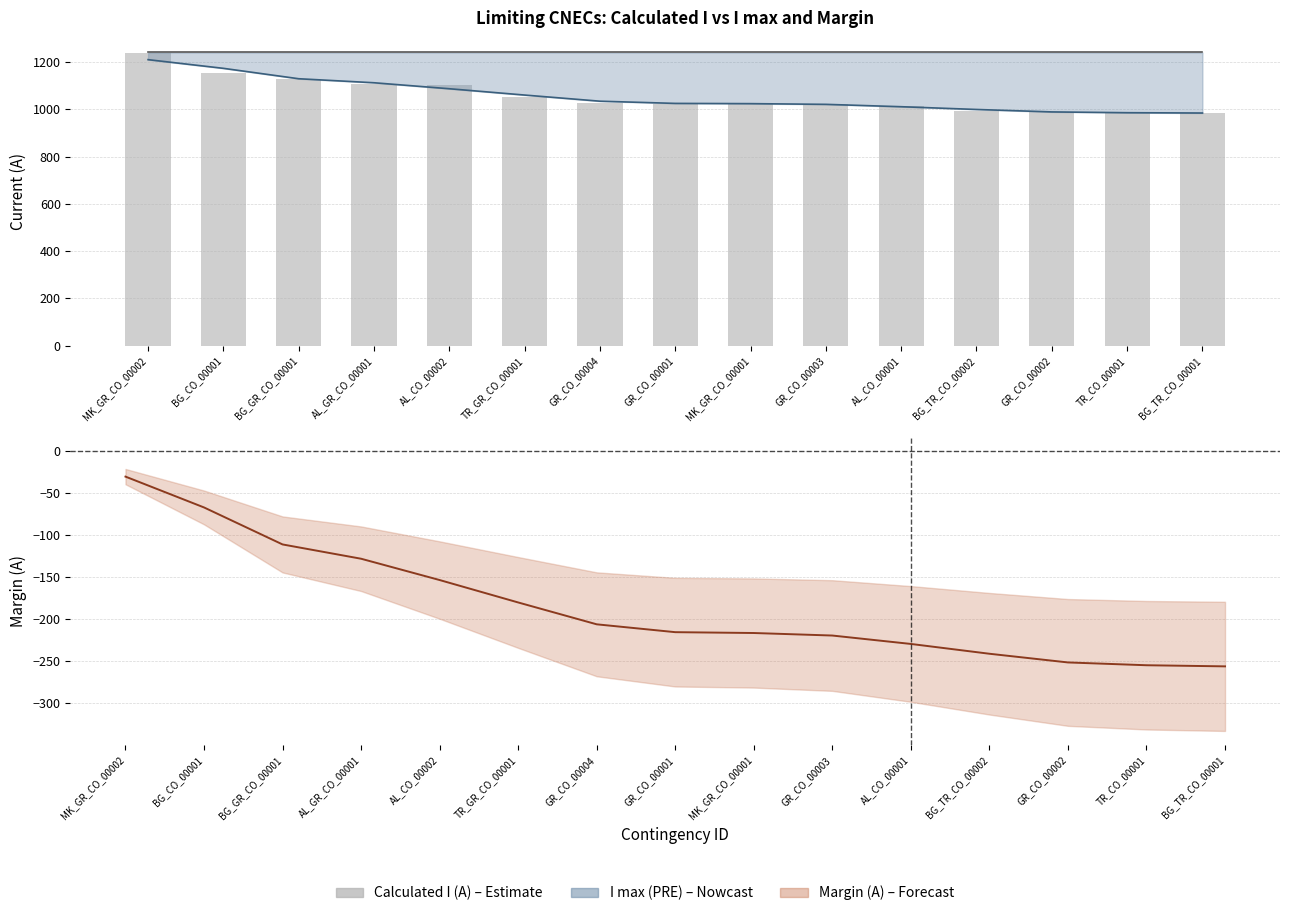

What is the label of the 13th bar from the right?

BG_GR_CO_00001